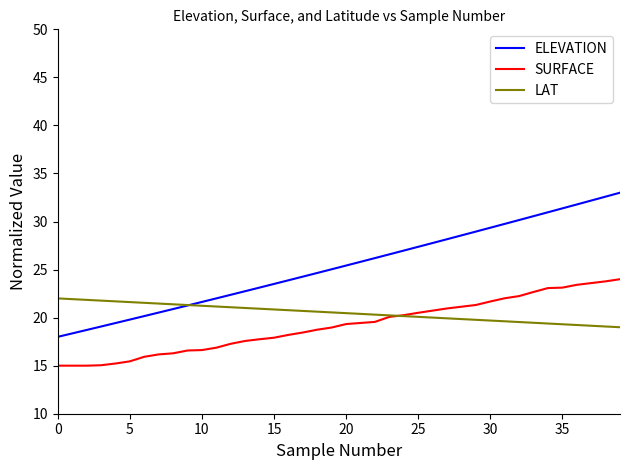

Which series has the largest total across all categories?

ELEVATION